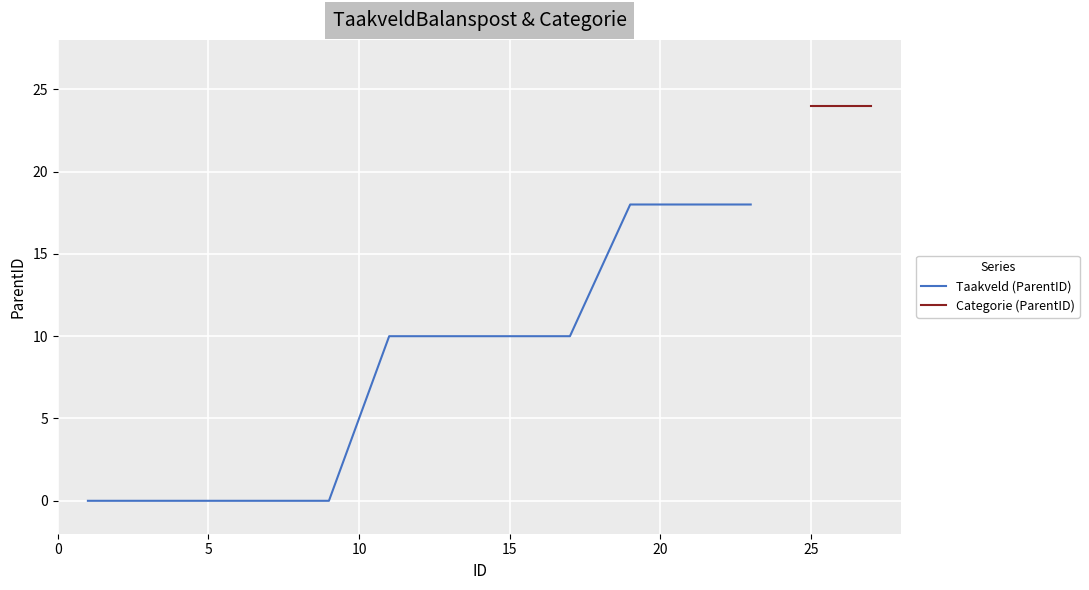

How many data points does each series have?

21